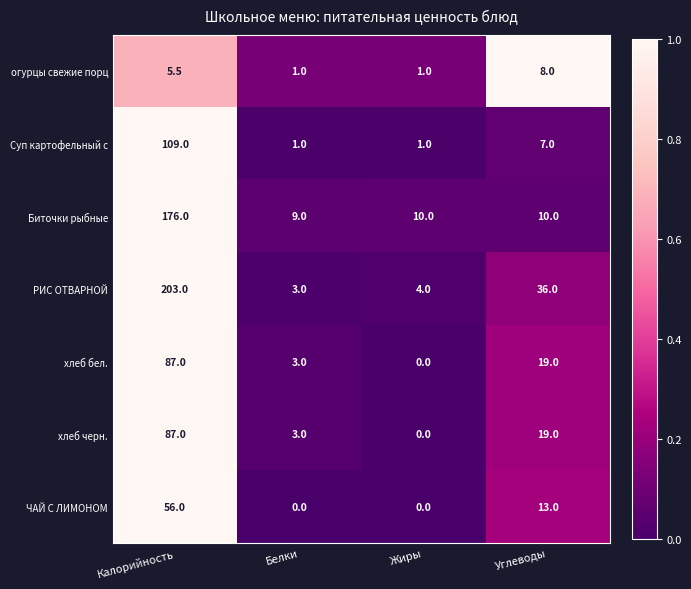

Which series has the largest range (max minus min)?

РИС ОТВАРНОЙ